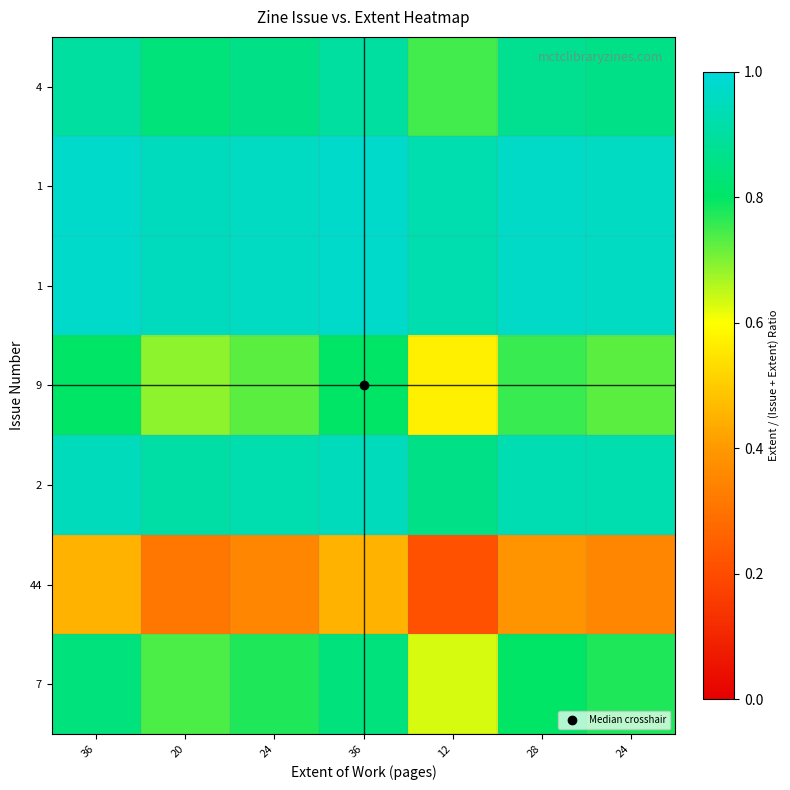

At how many categories does at least one series exceed 0?

7